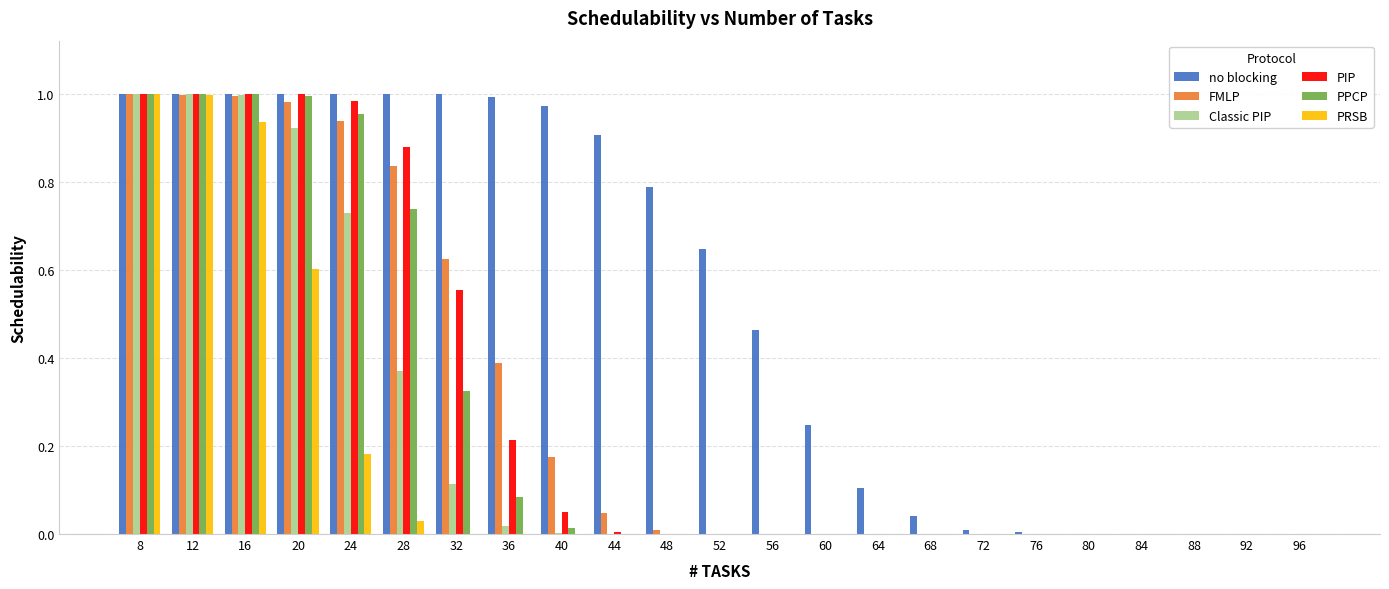

How many distinct data groups are displayed?

6